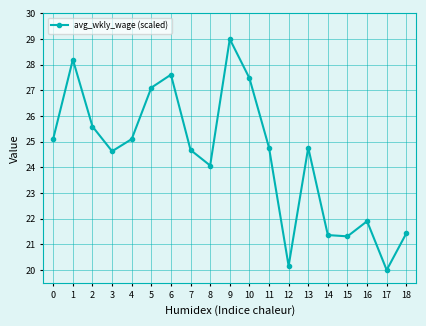

How many lines are shown in the chart?

1